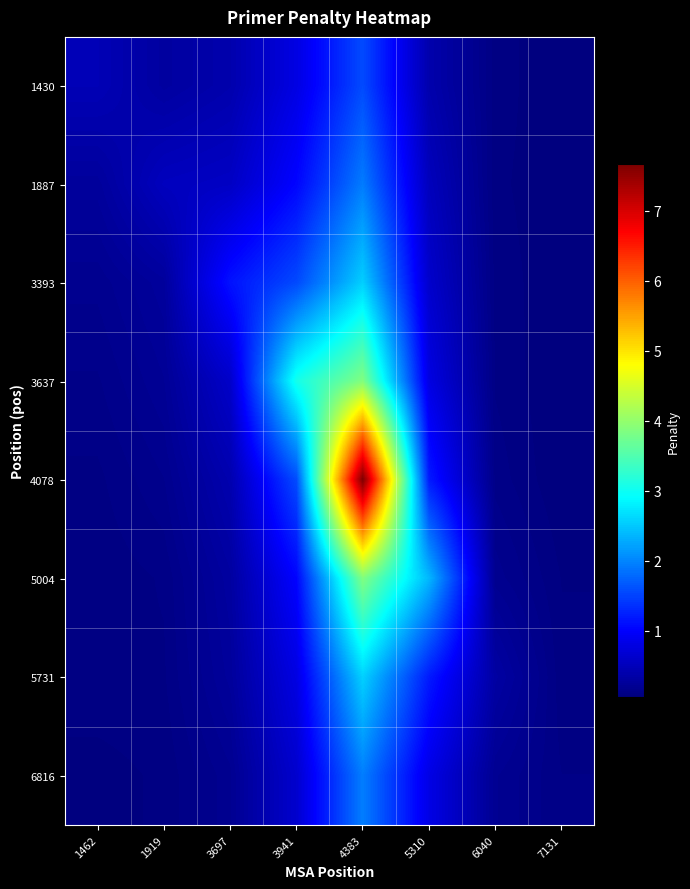

What is the total value across all series at 7131?

0.5